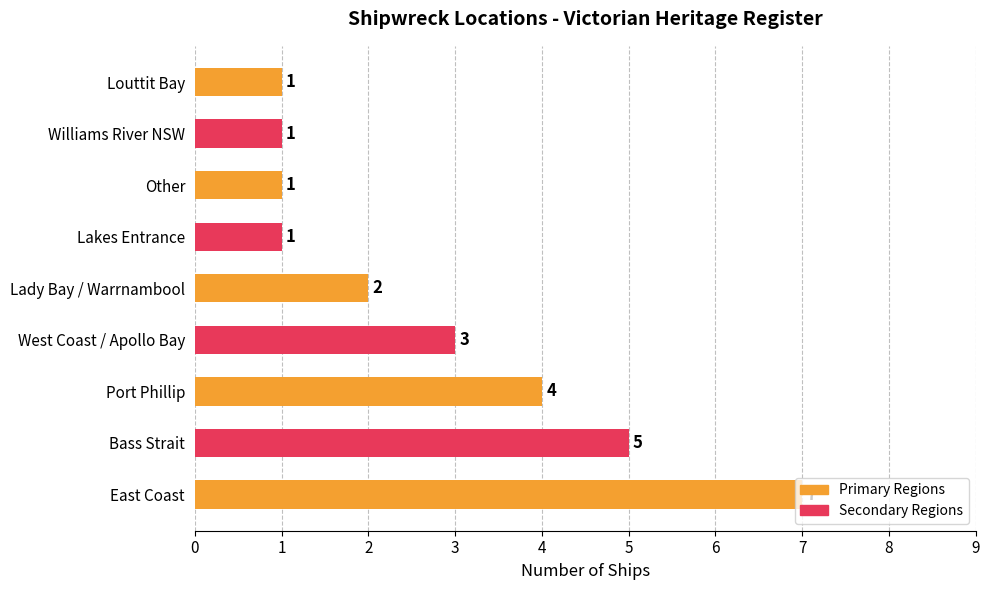

How many values are between 1 and 4?

7